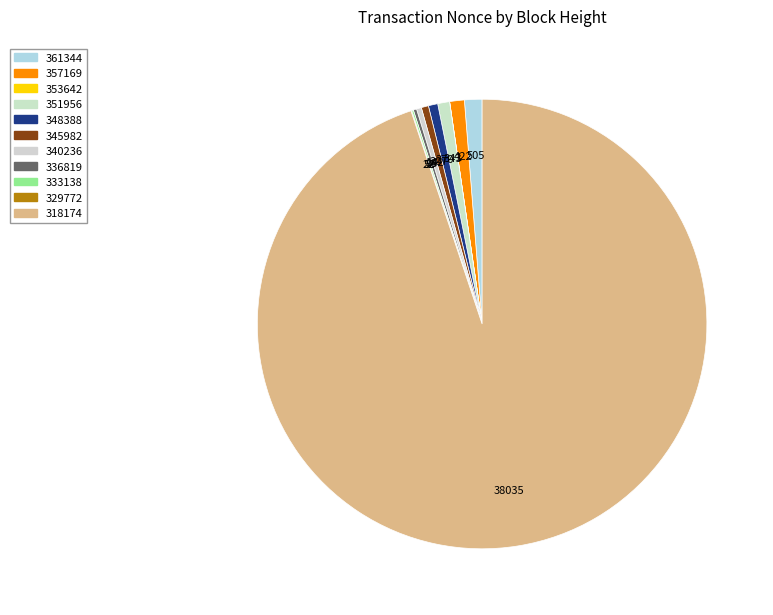

To the nearest percent, what is the difference between the largest and smallest slice percentages?

95%